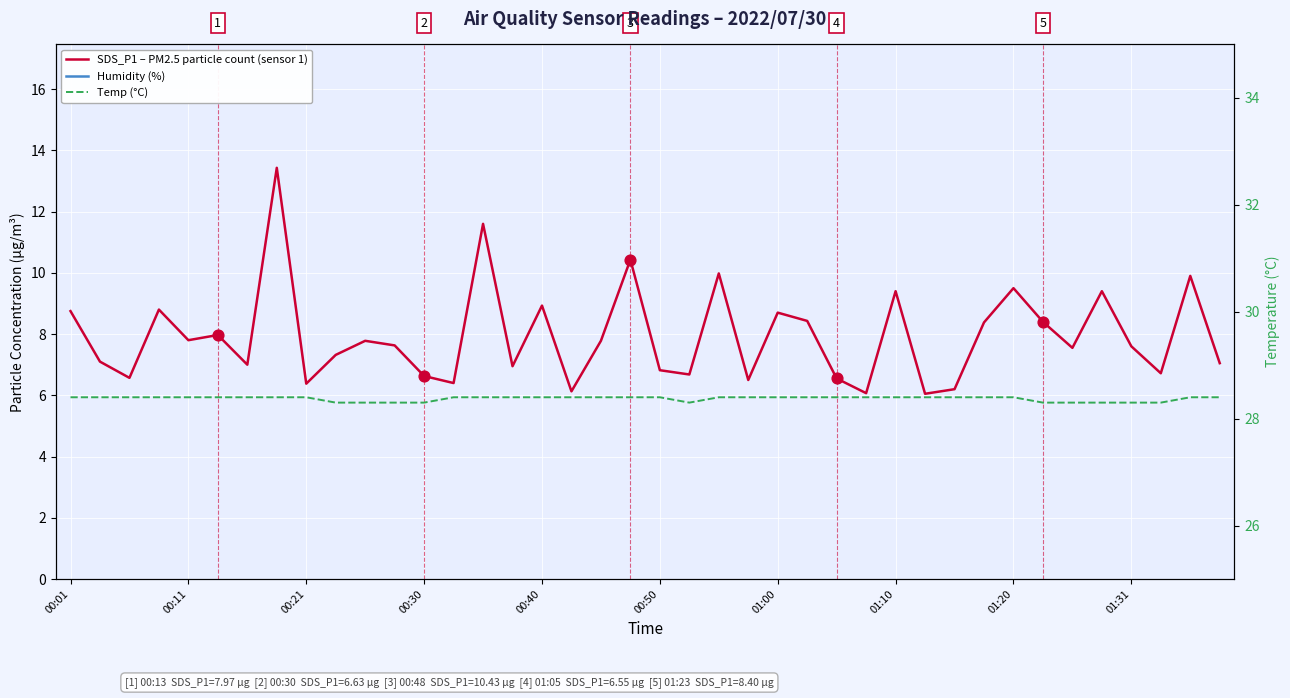

Which series has the largest total across all categories?

Humidity (%)